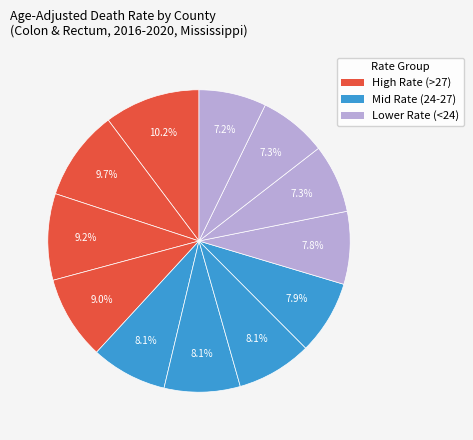

Count the number of slices in the pie.

12